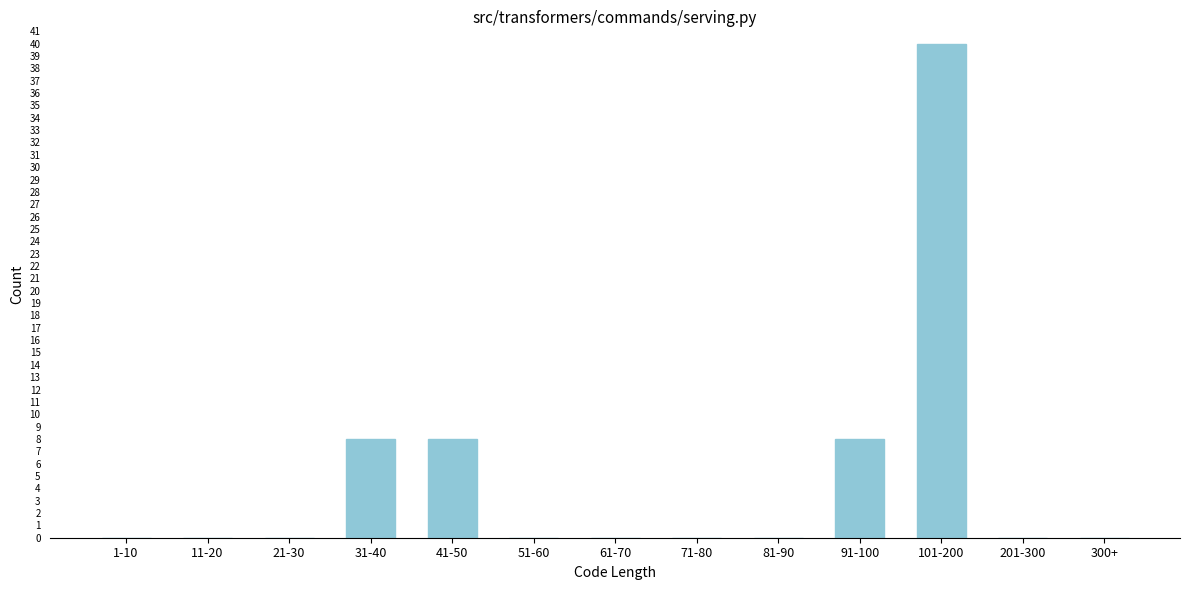

Reading left to right, what are all the values shown in this chart?

1-10=0	11-20=0	21-30=0	31-40=8	41-50=8	51-60=0	61-70=0	71-80=0	81-90=0	91-100=8	101-200=40	201-300=0	300+=0